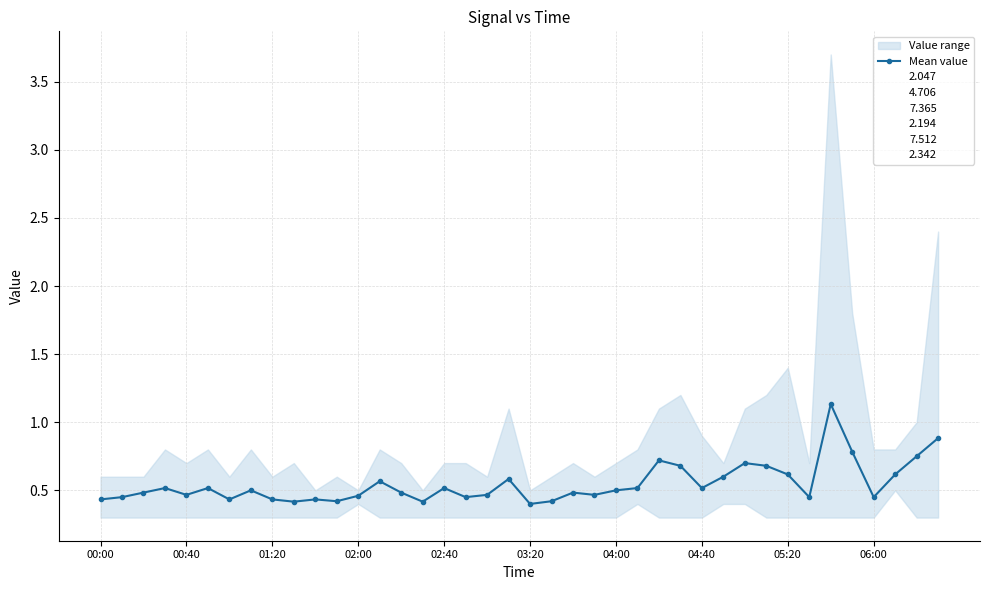

What is the minimum value shown in the chart?

0.4